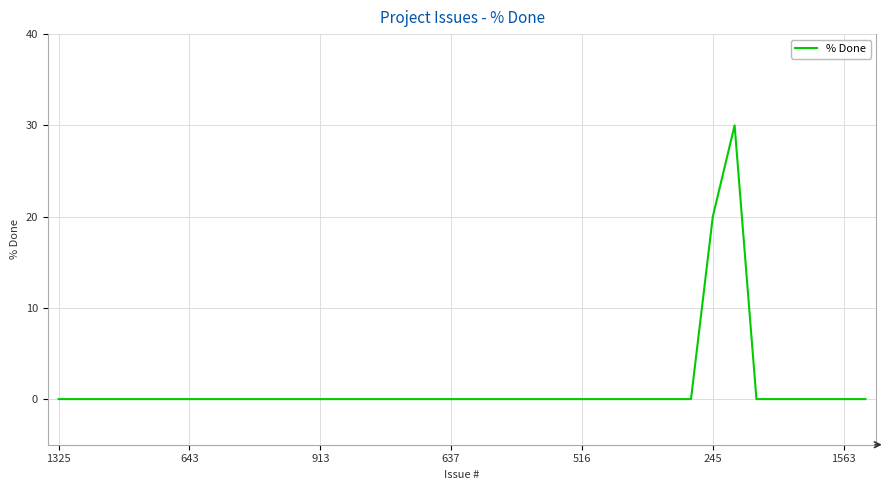

Does the chart have visible grid lines?

Yes